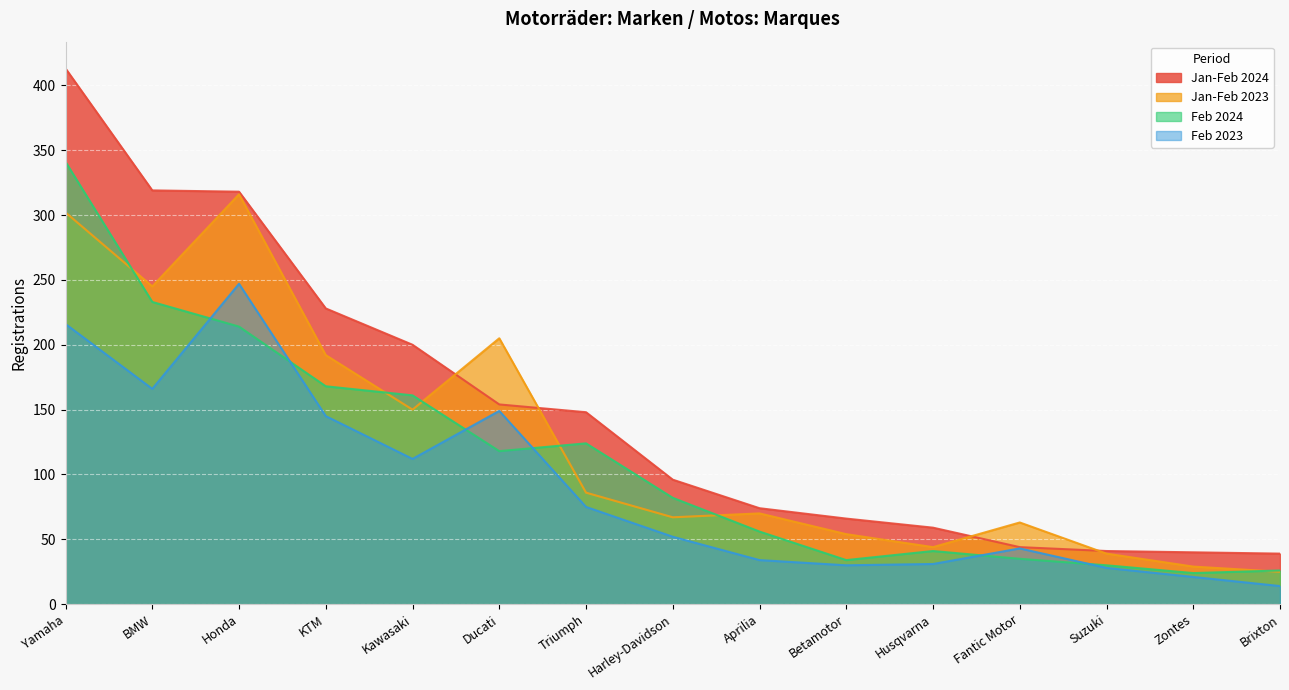

What is the sum of the Feb 2023 values at Fantic Motor and Harley-Davidson?

95